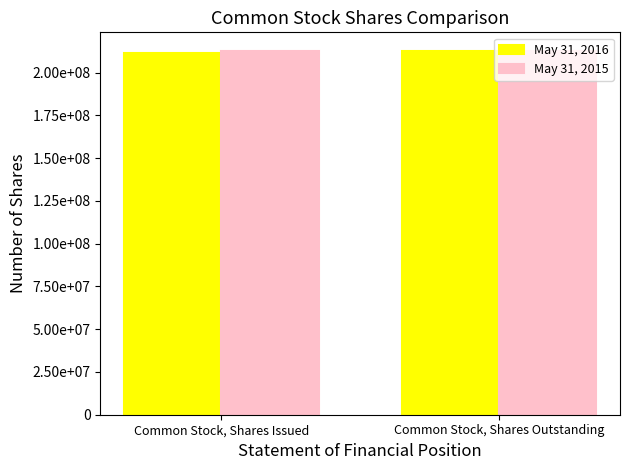

True or false: May 31, 2016 has a value of 294378133 at Common Stock, Shares Outstanding.

False